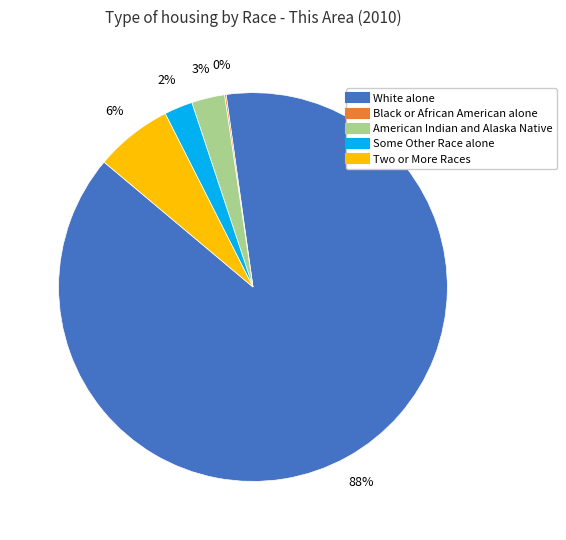

Is there any slice that represents more than half of the pie?

Yes